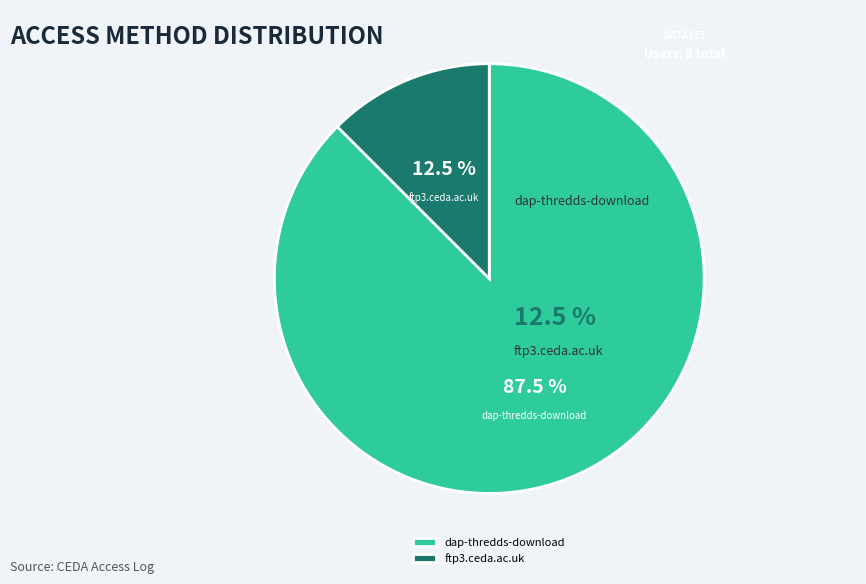

Count the number of slices in the pie.

2